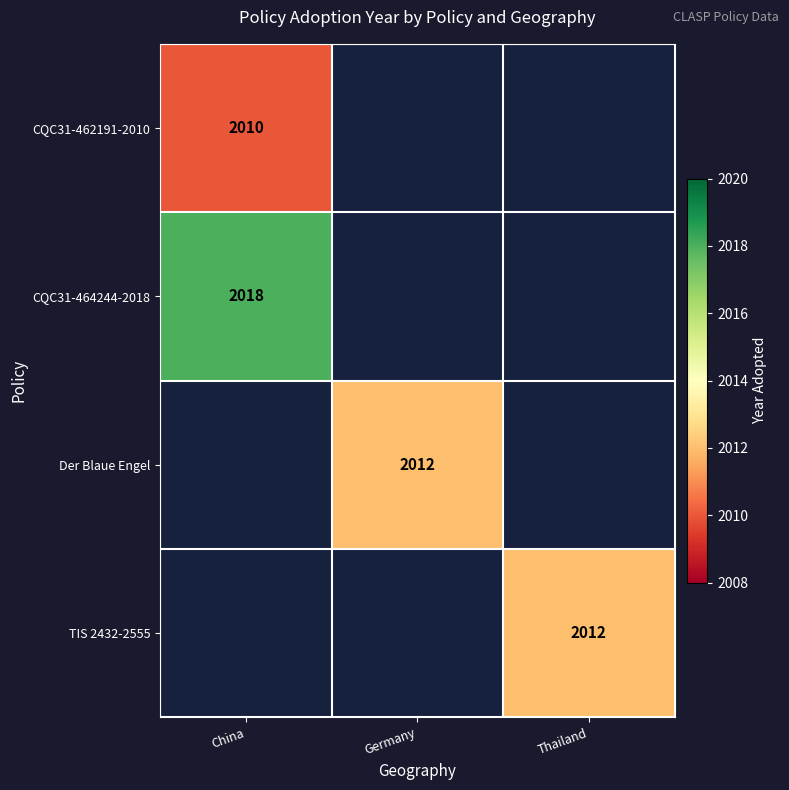

What is the difference between the highest and lowest values at China?

8.0